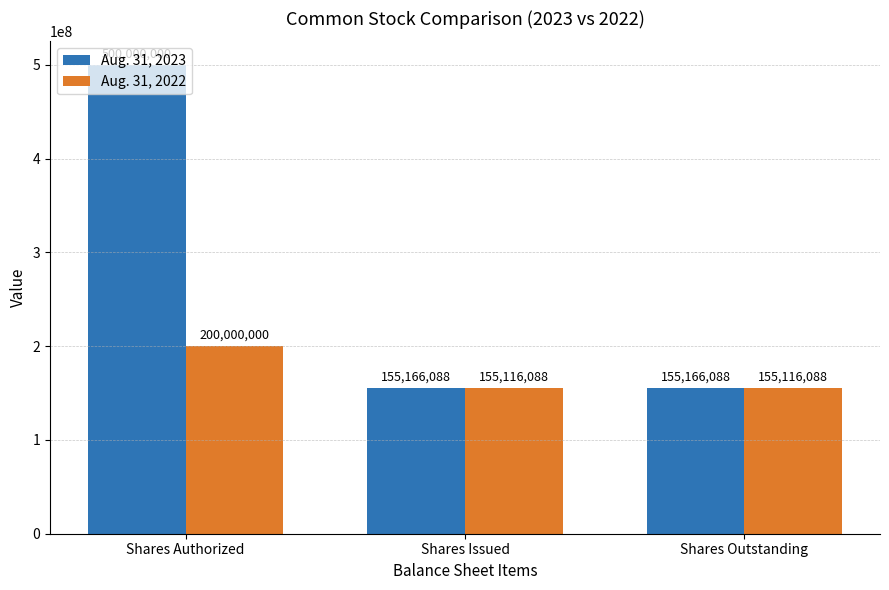

What is the sum of all Aug. 31, 2022 values?

510232176